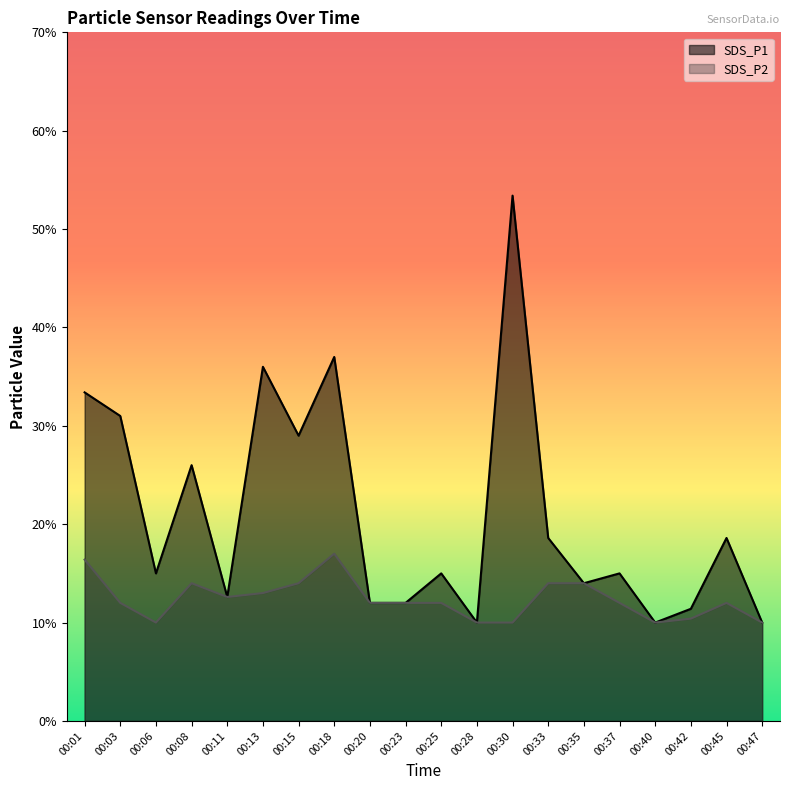

Is the value of SDS_P2 at 00:15 greater than the value of SDS_P1 at 00:40?

Yes